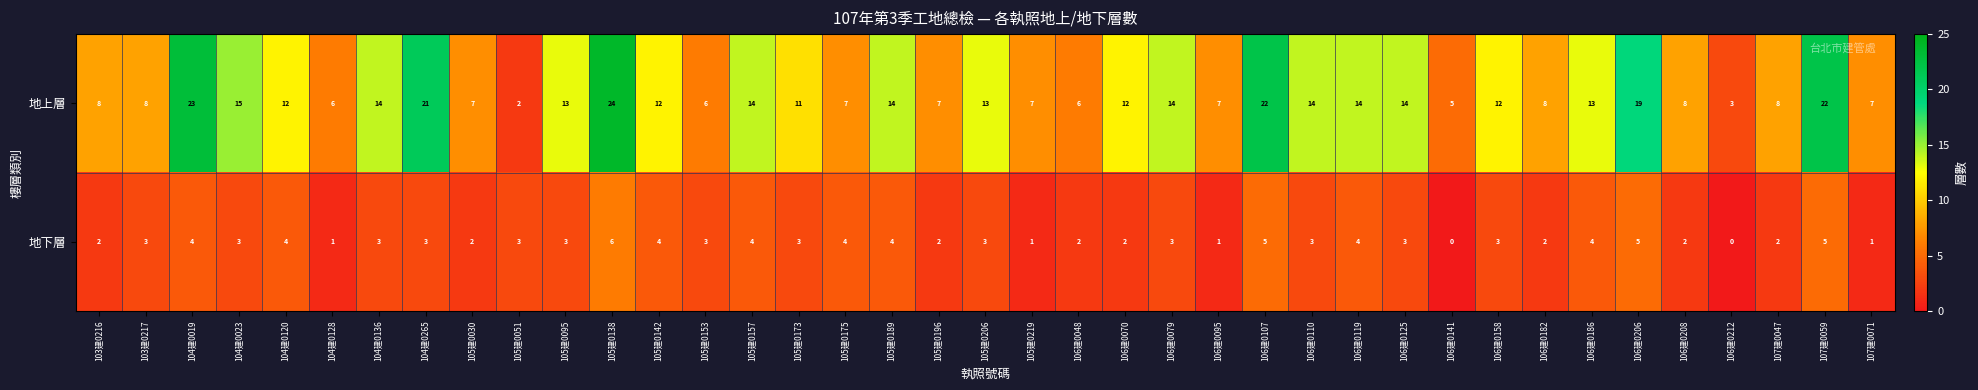

What is the spread (max minus min) of values at 105建0153?

3